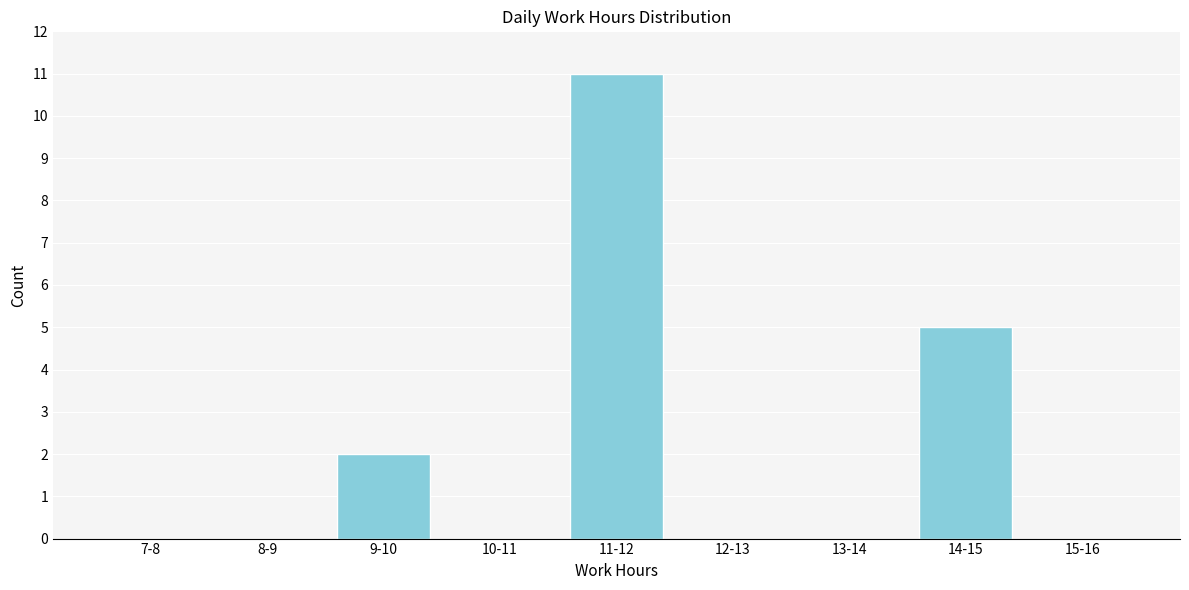

Reading left to right, list all the values displayed in this chart.

7-8=0	8-9=0	9-10=2	10-11=0	11-12=11	12-13=0	13-14=0	14-15=5	15-16=0